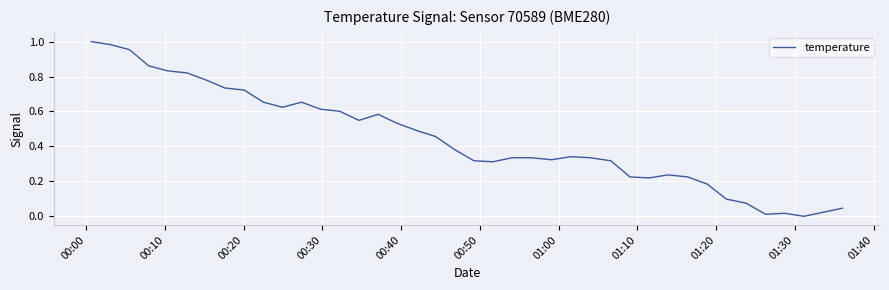

What is the average value?

0.4